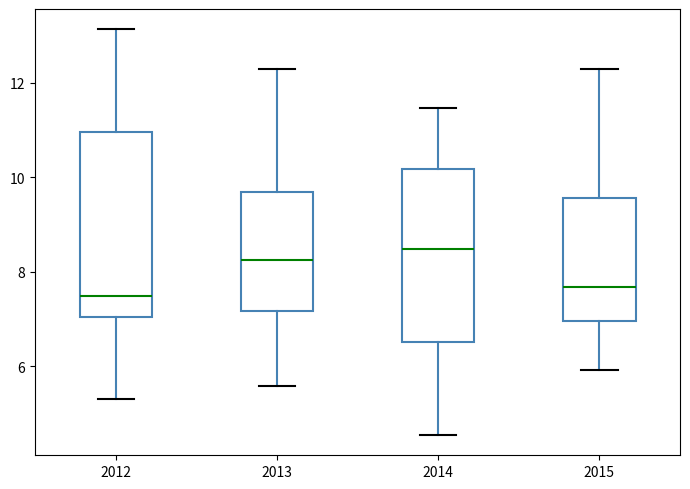

Where is the lower edge of the box at x = 2013 on the y-axis? The values are not printed on the chart, so give them approximately, as read against the axis.

7.2